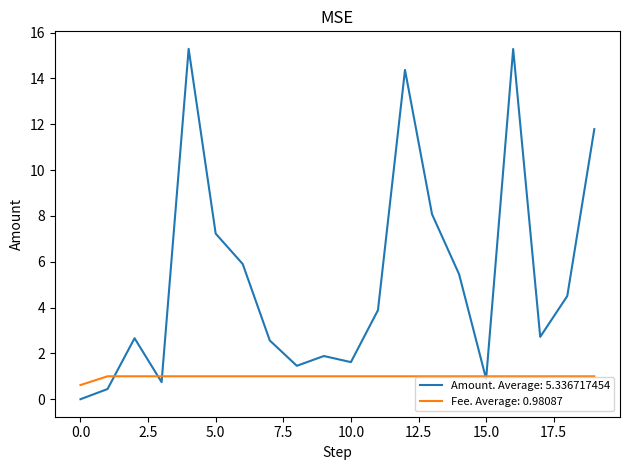

Which series has the largest total across all categories?

Amount. Average: 5.336717454